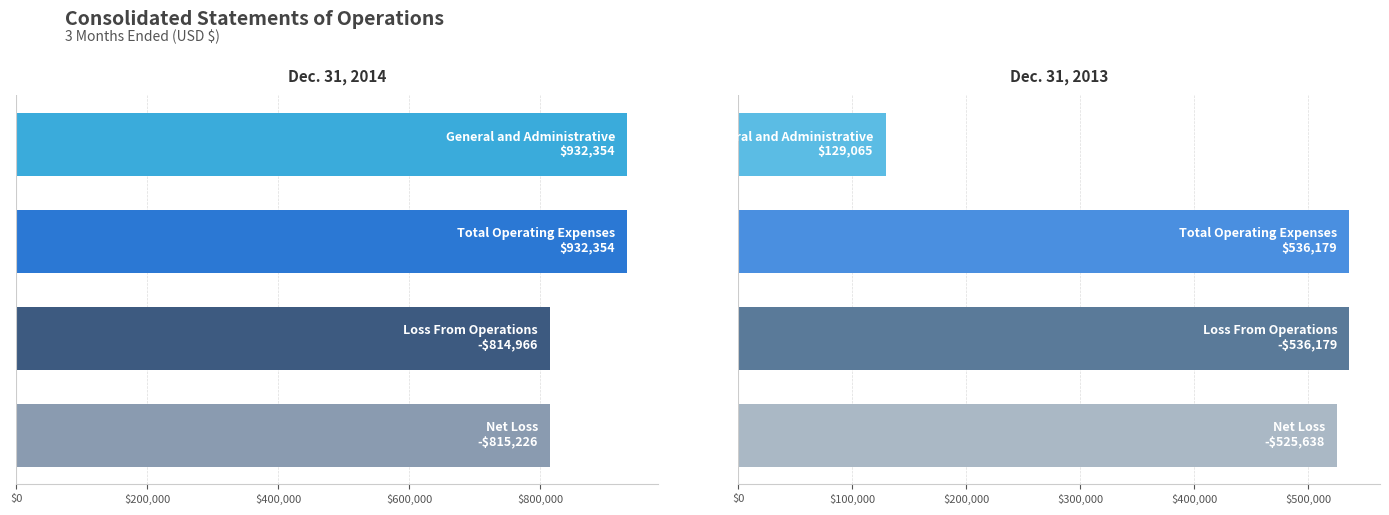

True or false: Dec. 31, 2013 has a value of 129065 at $0.

True